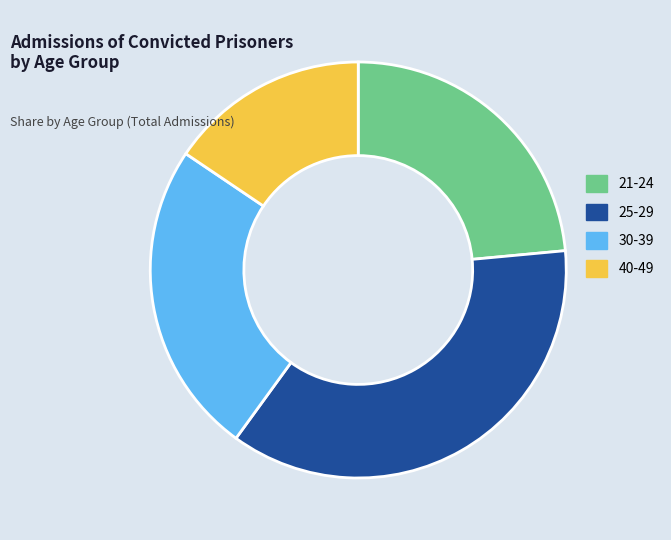

True or false: 40-49 accounts for 9% of the total.

False